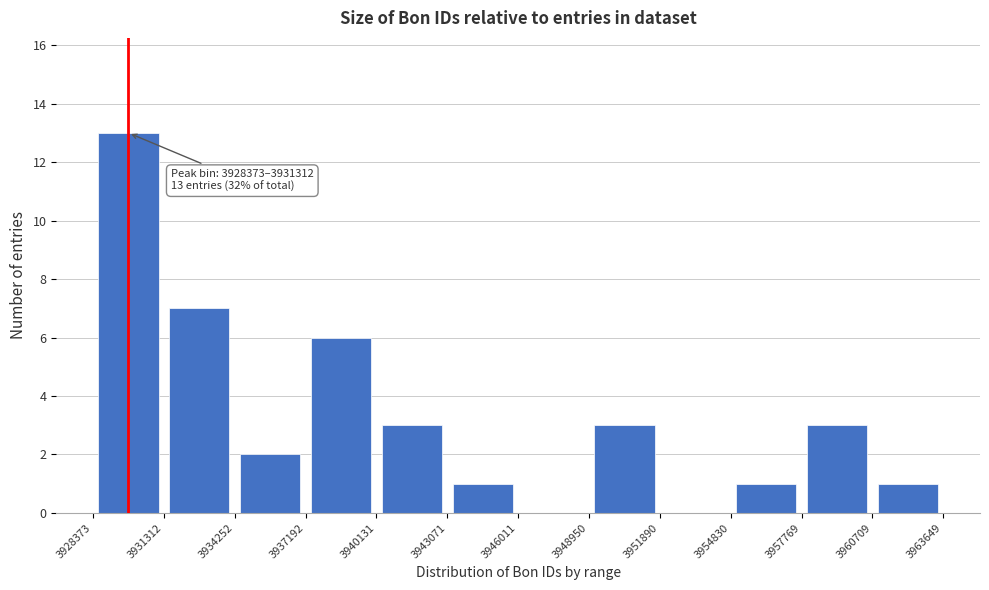

Which range on the x-axis has the tallest bar?

3928373 to 3931312